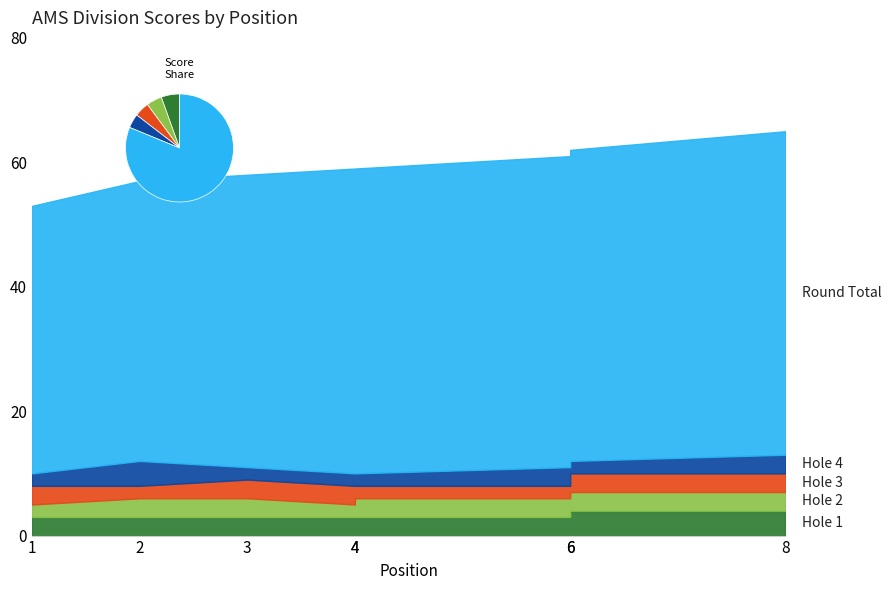

Reading left to right, list all the values displayed in this chart.

hole_1: 1=3	2=3	3=3	4=3	4=3	6=3	6=4	8=4
hole_2: 1=2	2=3	3=3	4=2	4=3	6=3	6=3	8=3
hole_3: 1=3	2=2	3=3	4=3	4=2	6=2	6=3	8=3
hole_4: 1=2	2=4	3=2	4=2	4=2	6=3	6=2	8=3
round_total_score: 1=43	2=45	3=47	4=49	4=49	6=50	6=50	8=52
event_total_score: 1=43	2=45	3=47	4=49	4=49	6=50	6=50	8=52